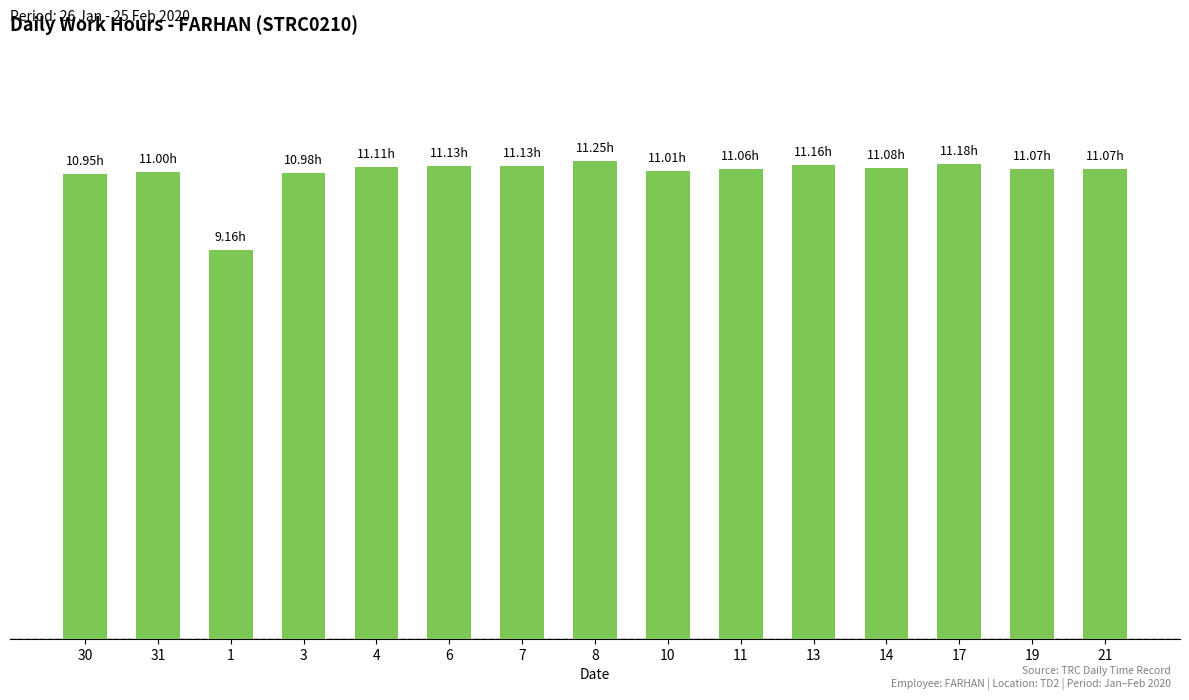

Which label corresponds to the largest value in the chart?

8